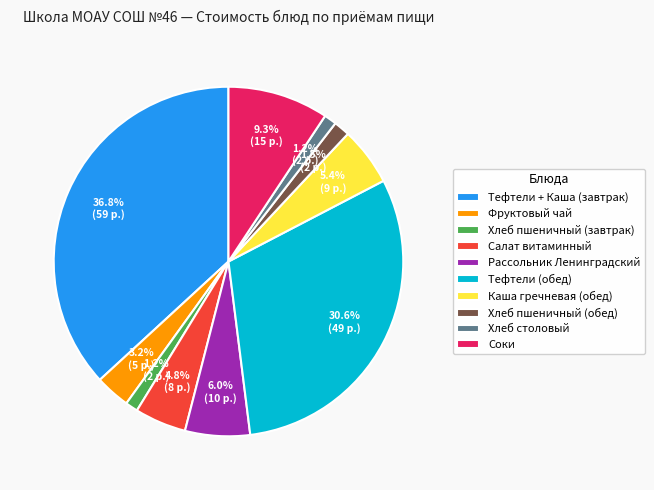

Is it true that Тефтели + Каша (завтрак) is 37% of the pie?

True